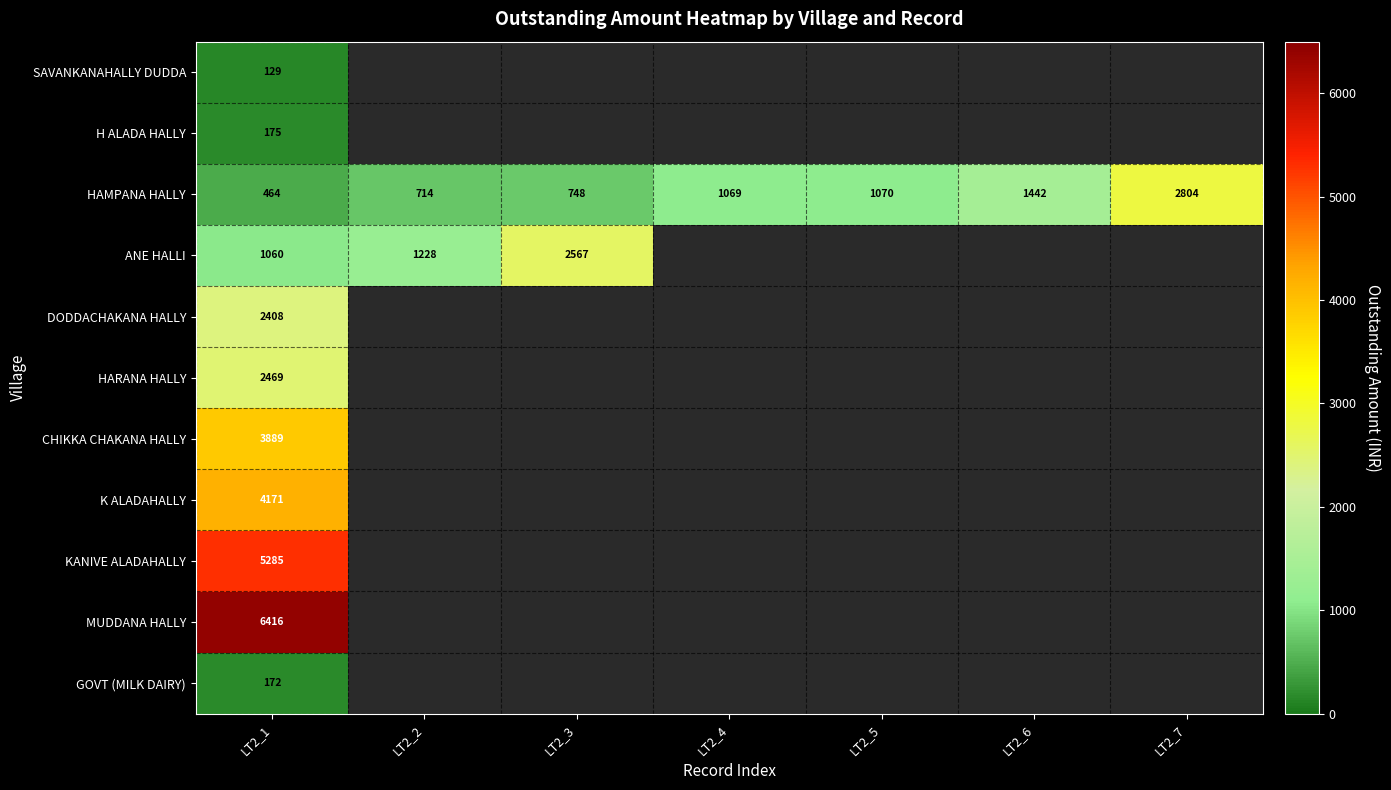

At LT2_1, list the series in order from largest to smallest.

MUDDANA HALLY, KANIVE ALADAHALLY, K ALADAHALLY, CHIKKA CHAKANA HALLY, HARANA HALLY, DODDACHAKANA HALLY, ANE HALLI, HAMPANA HALLY, H ALADA HALLY, GOVT (MILK DAIRY), SAVANKANAHALLY DUDDA